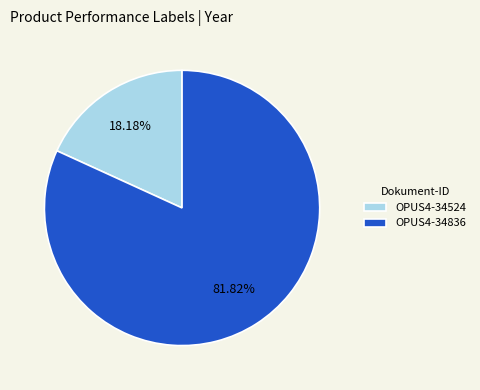

To the nearest percent, what is the combined percentage of OPUS4-34524 and OPUS4-34836?

100%